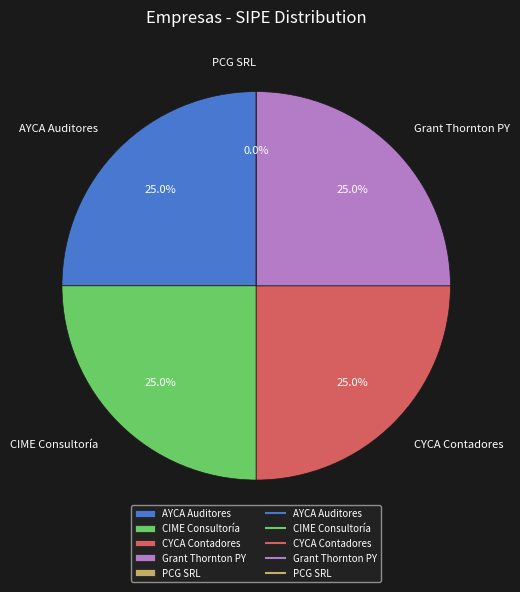

Is it true that CYCA - CONTADORES Y CONSULTORES ASOCIADOS is 25% of the pie?

True